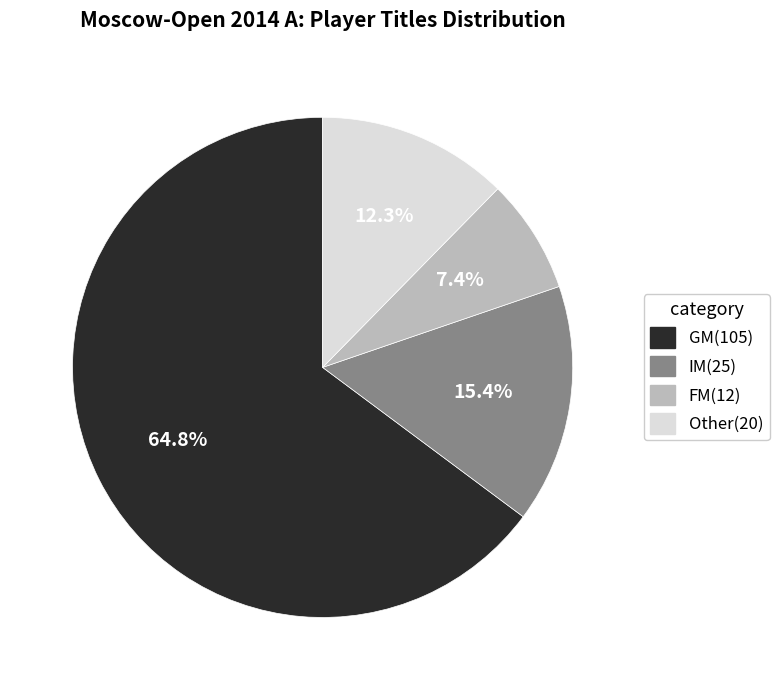

Which category has the smallest portion of the pie?

FM